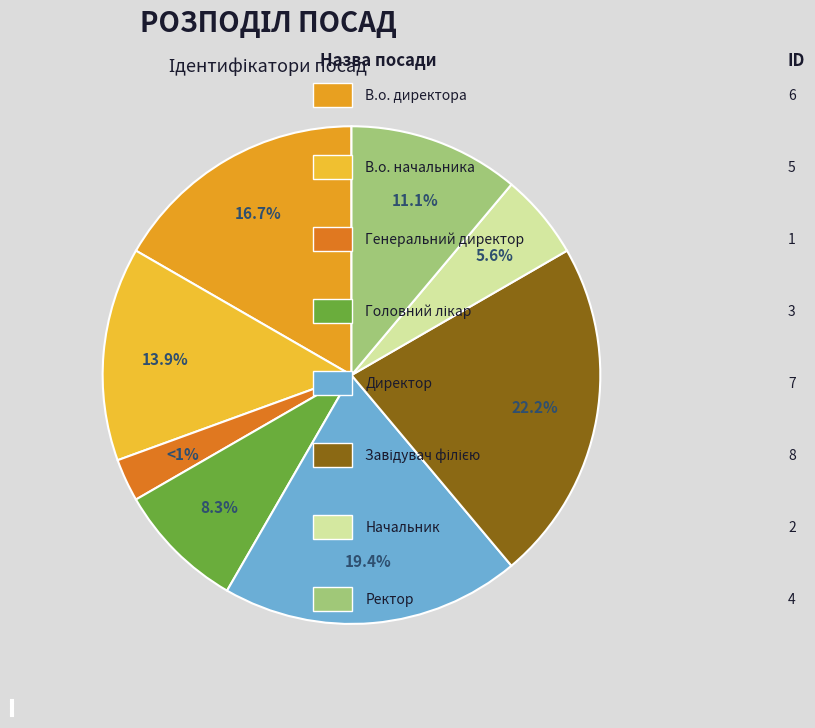

Combined, what portion of the pie is Генеральний директор and Ректор?

13.9%